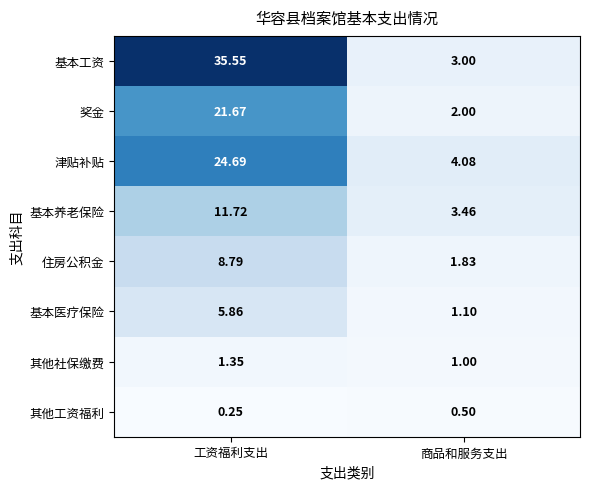

Which category has the highest value in the 住房公积金 series?

工资福利支出